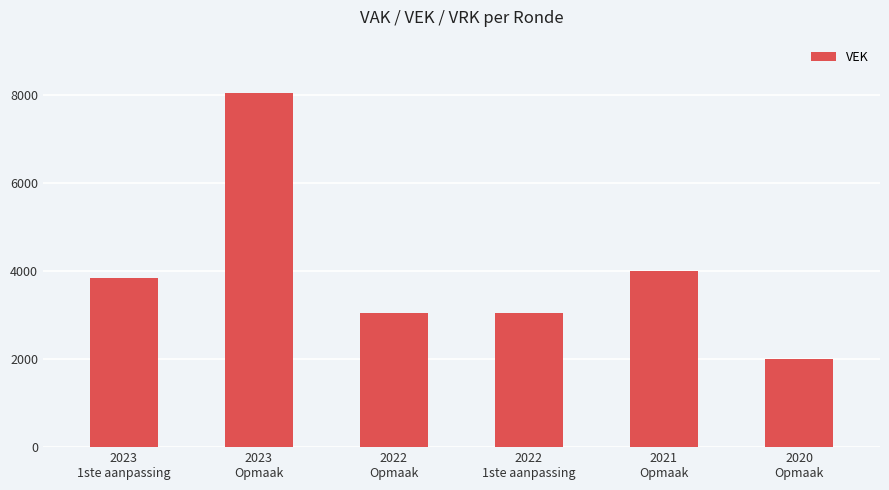

Between 2020
Opmaak and 2022
1ste aanpassing, which is larger?

2022
1ste aanpassing